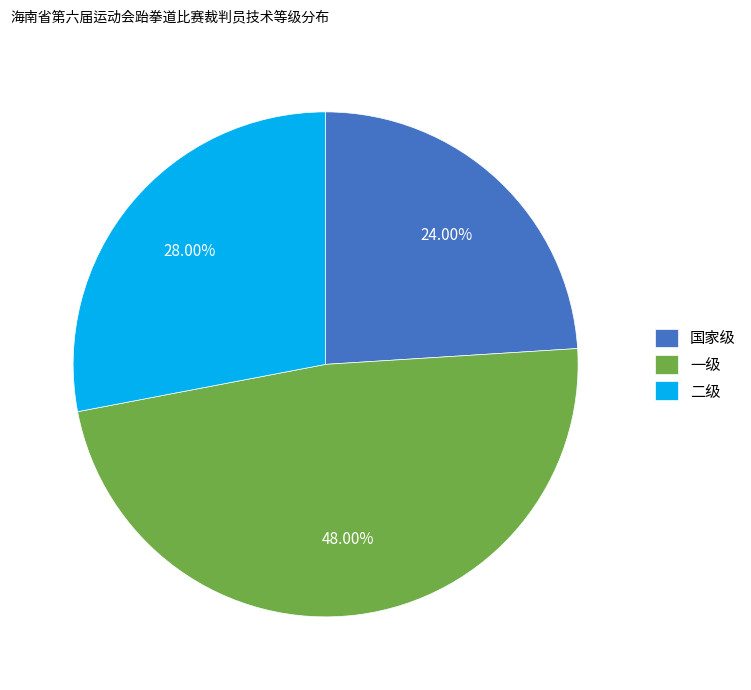

Is there any slice that represents more than half of the pie?

No